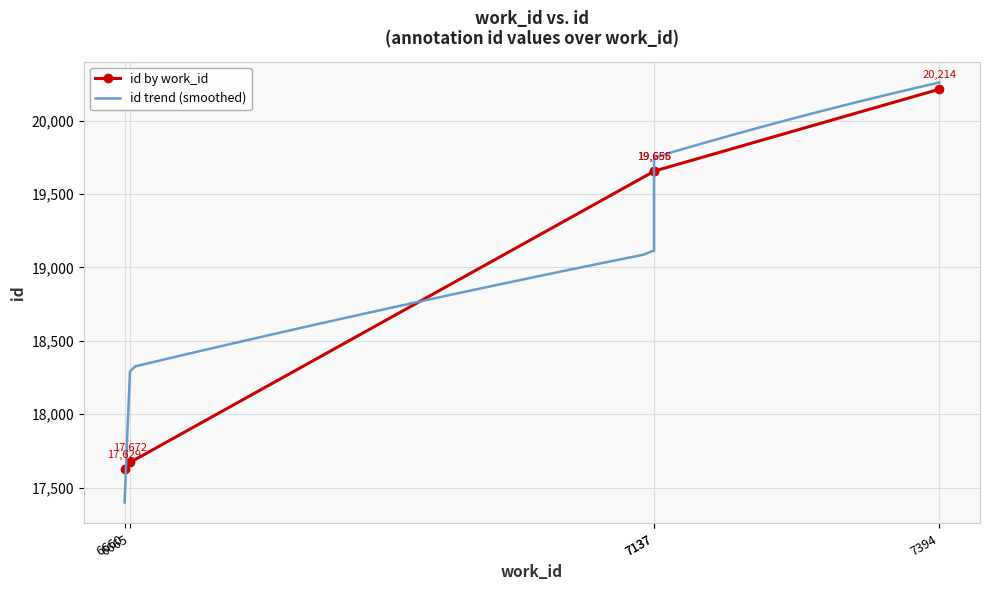

What is the sum of the values at 6665 and 7137?

37328